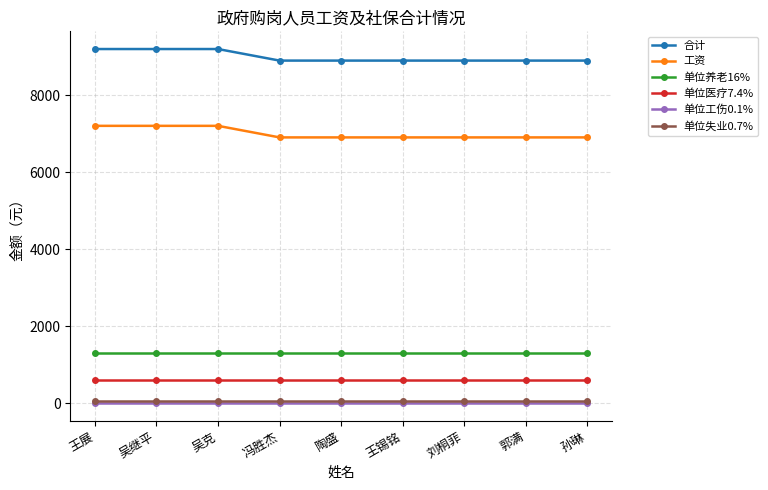

What is the label of the 6th point from the right?

冯胜杰